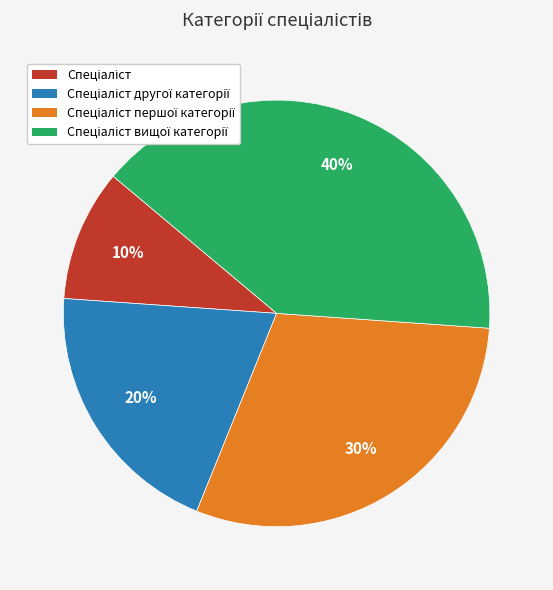

Does any single category account for the majority?

No